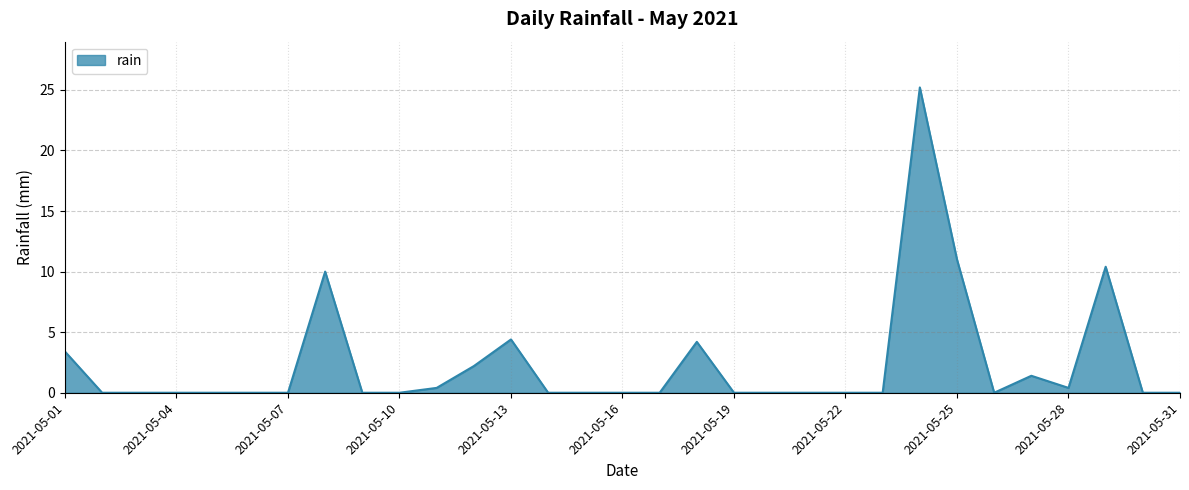

What is the difference between the maximum and minimum values?

25.2